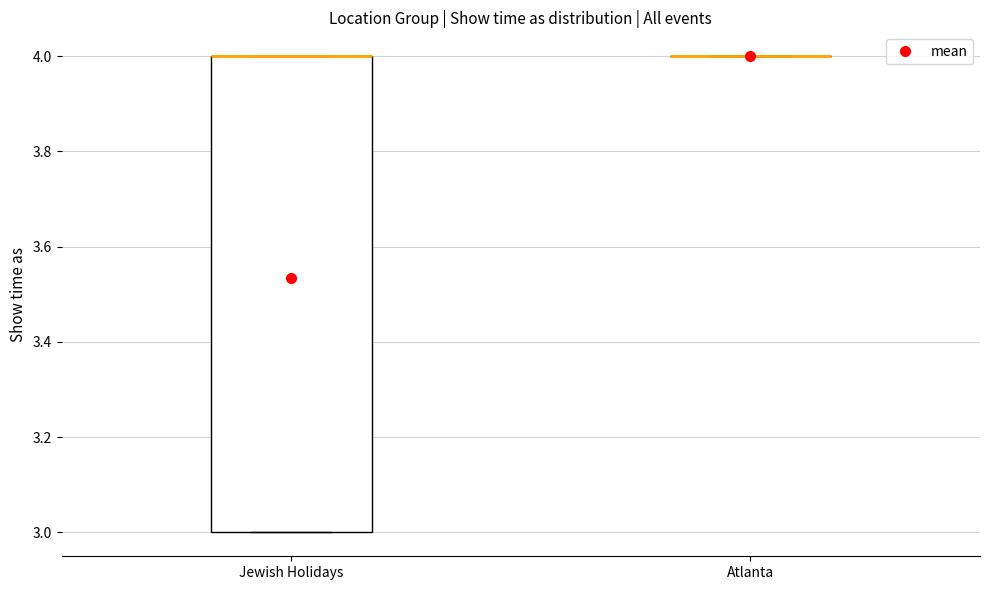

Reading left to right, transcribe this box plot: for each box, give where its median line is, the range the box spans, and where its two whiskers end, as read against the y-axis. The values are not printed on the chart, so give them approximately, as read against the axis.

Jewish Holidays: median 4 (drawn on the box's upper edge), box 3 to 4, whiskers 3 to 4
Atlanta: box collapsed to a line at 4, whiskers 4 to 4